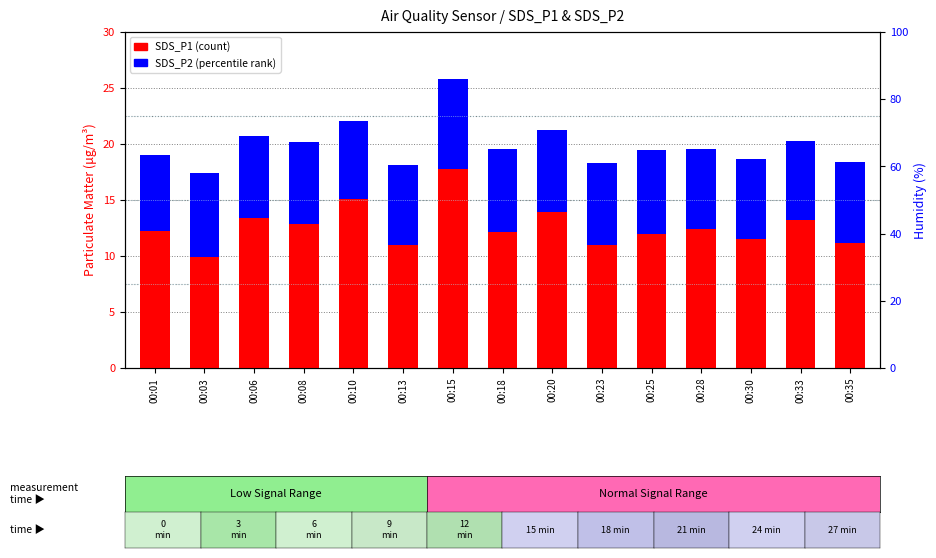

What are all the series names shown in the legend?

SDS_P1 (count), SDS_P2 (percentile rank)